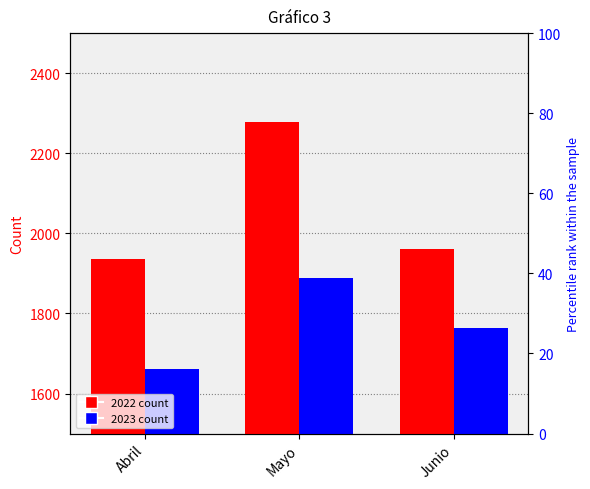

The 2023 series shows 1086 at Junio. True or false?

False